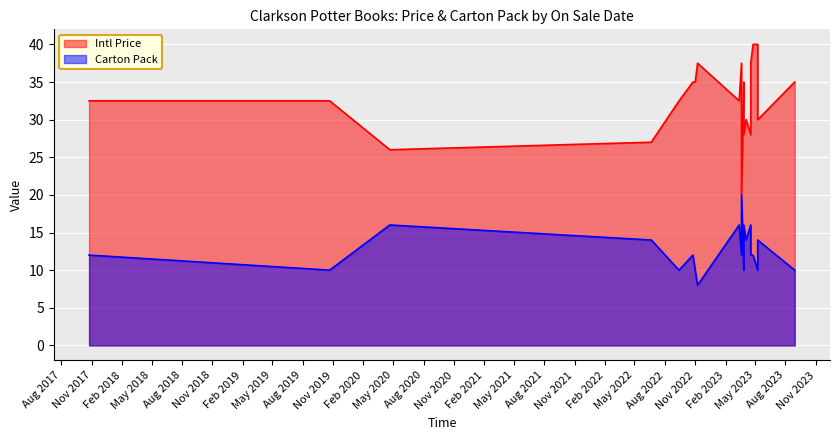

Which series has the largest total across all categories?

Intl Price